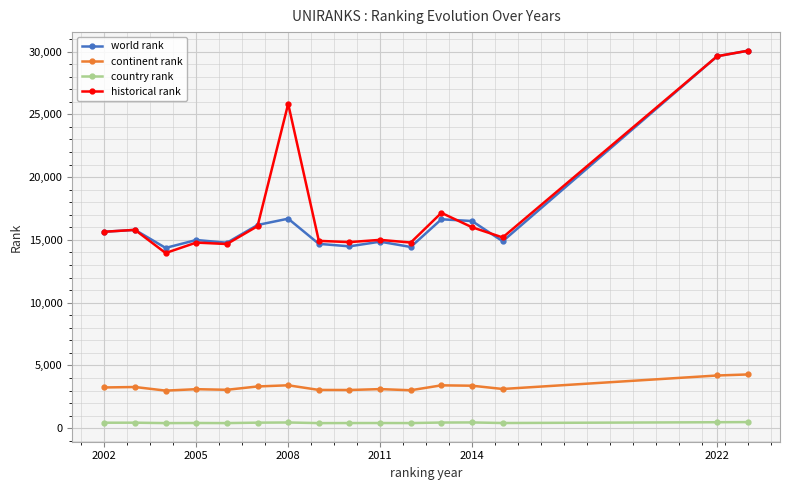

How many distinct data groups are displayed?

4